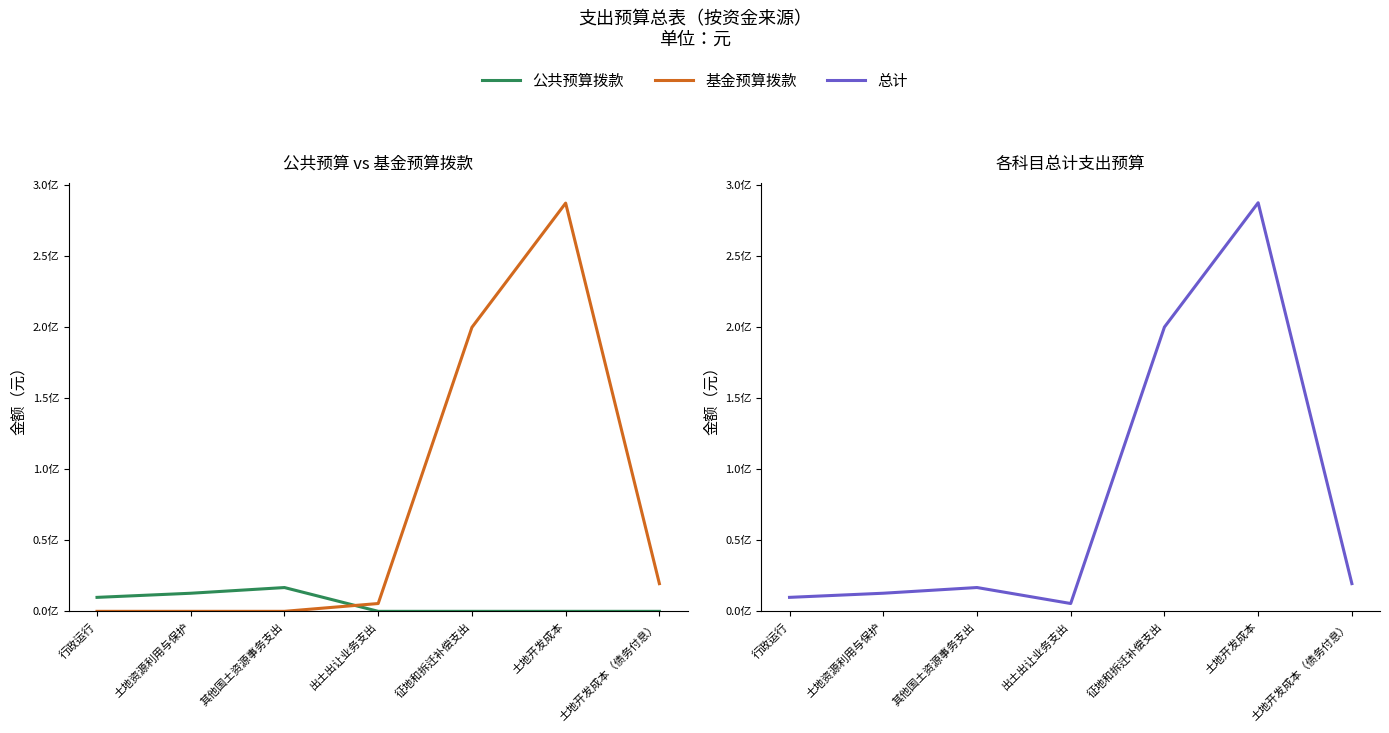

The 总计 series shows 12737000 at 土地资源利用与保护. True or false?

True